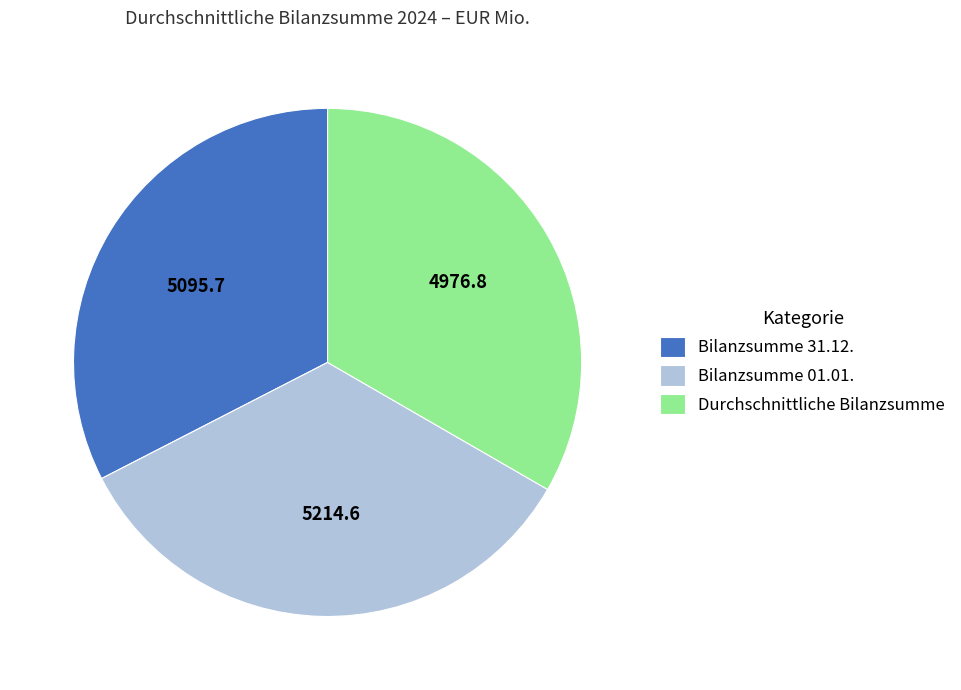

Is it true that Bilanzsumme 01.01. is 44% of the pie?

False